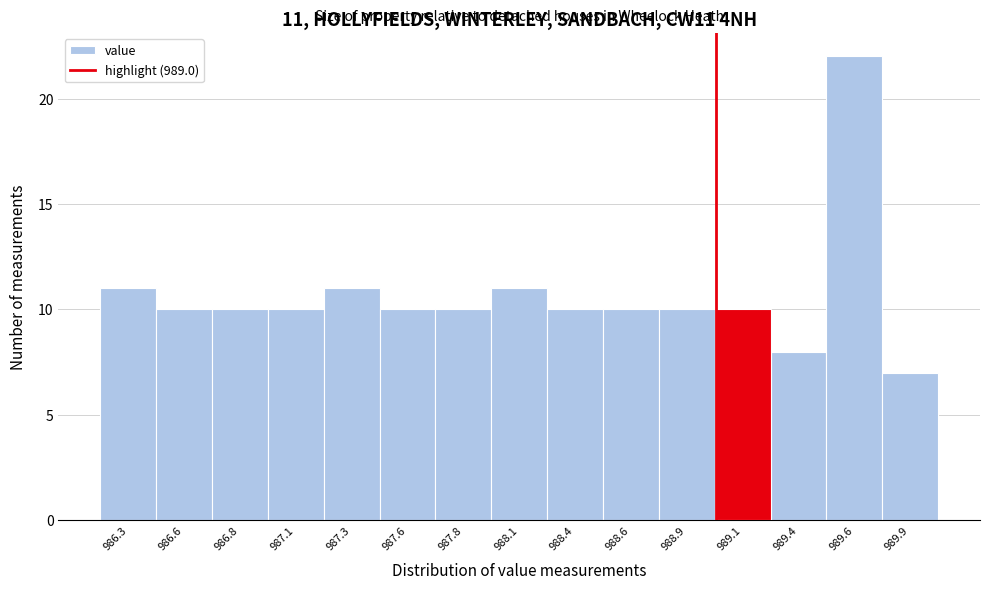

Reading left to right, what are all the values shown in this chart?

11	10	10	10	11	10	10	11	10	10	10	10	8	22	7